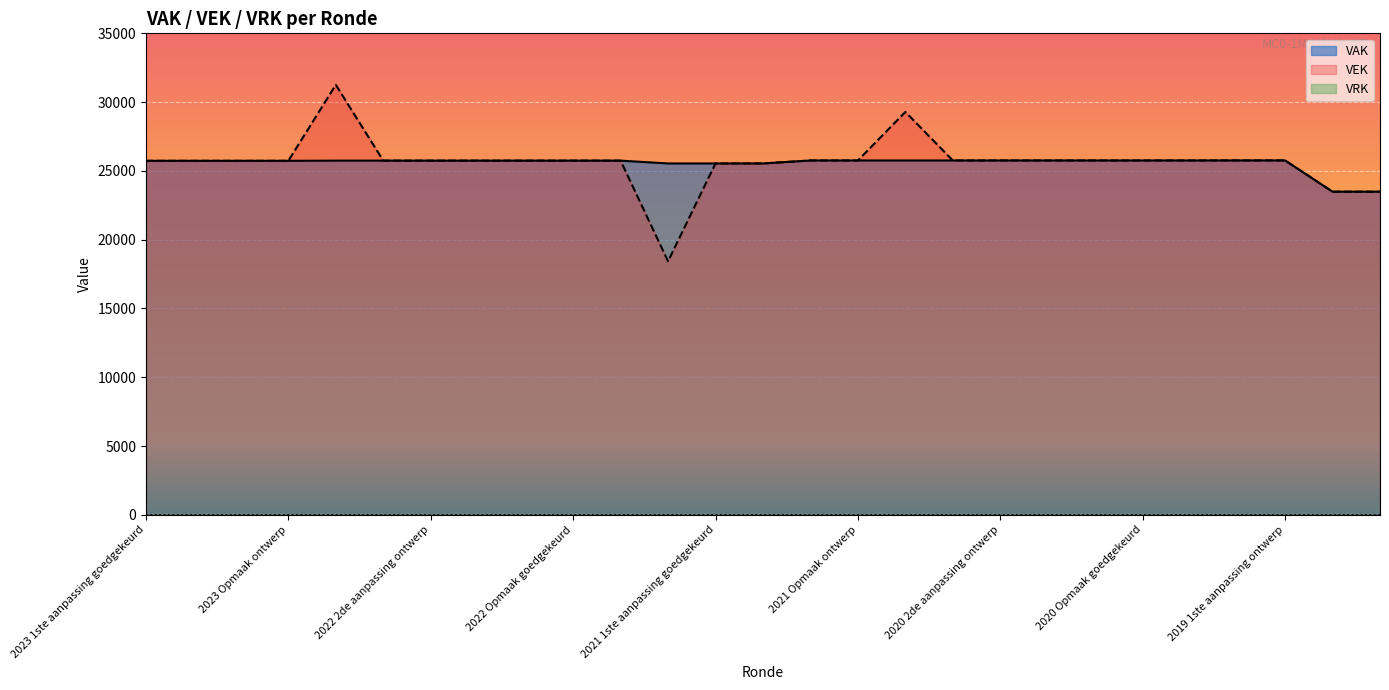

At which category does VEK reach its first local valley?

2021 uitvoering